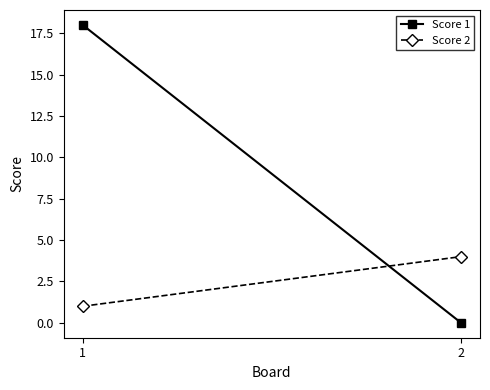

How many lines are shown in the chart?

2